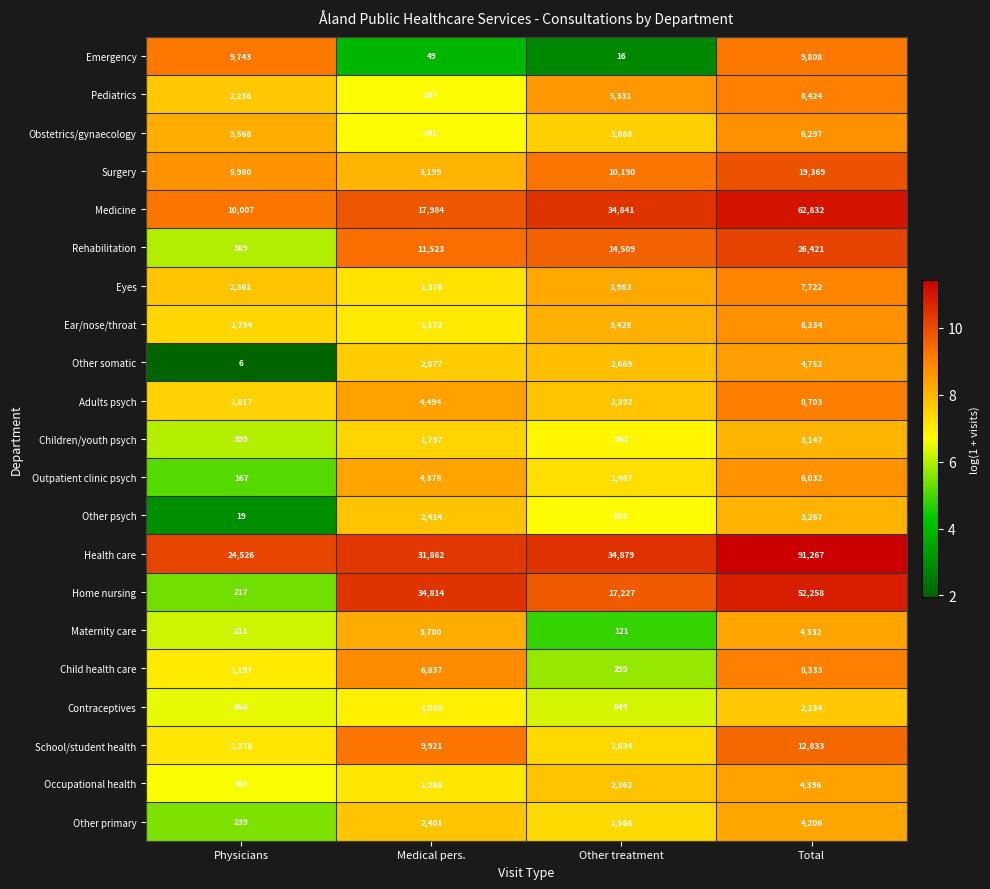

At which category does the chart reach its peak across all series?

Total